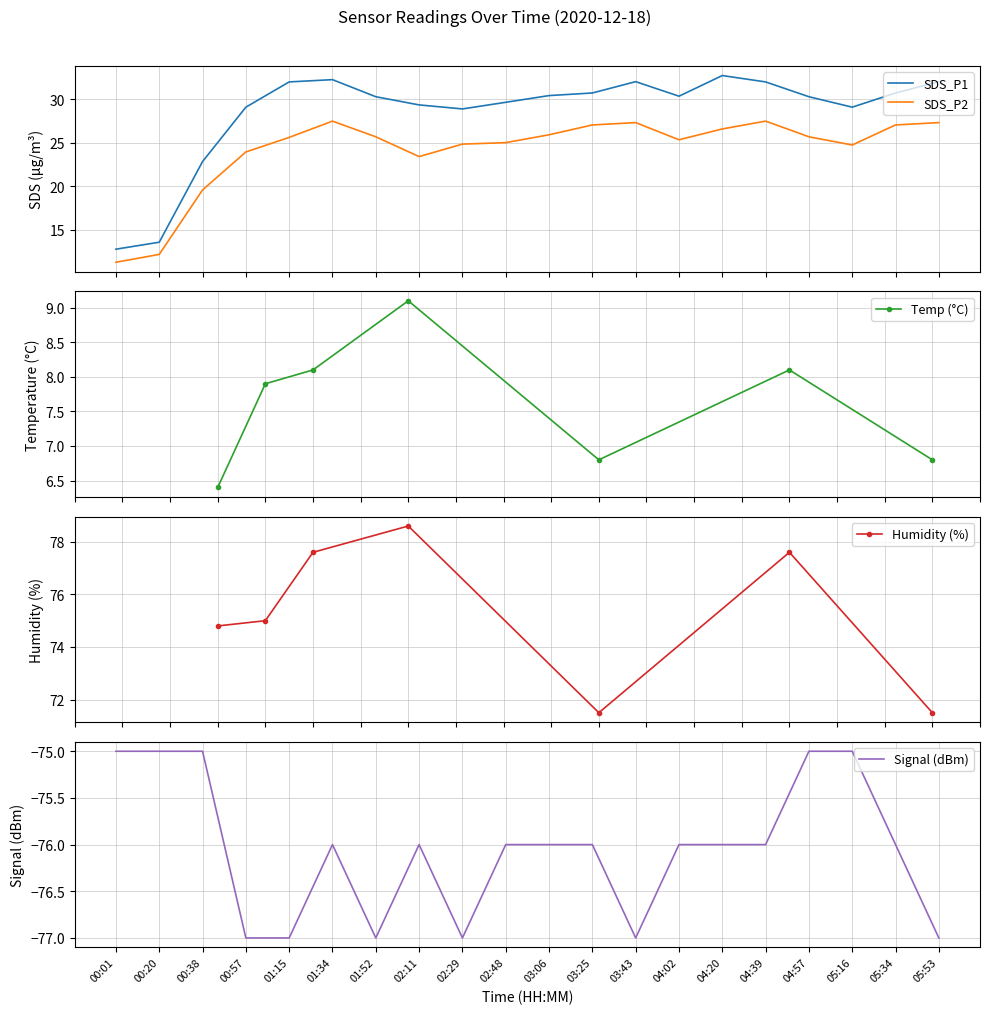

True or false: SDS_P1 and Signal cross at least once.

False